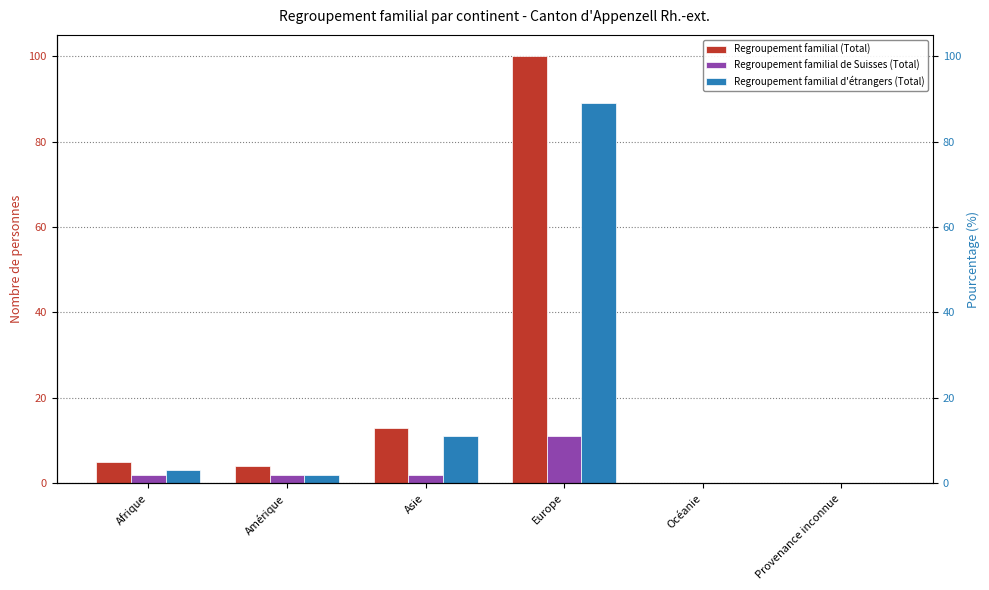

What is the difference between the Regroupement familial de Suisses (Total) values at Provenance inconnue and Europe?

11